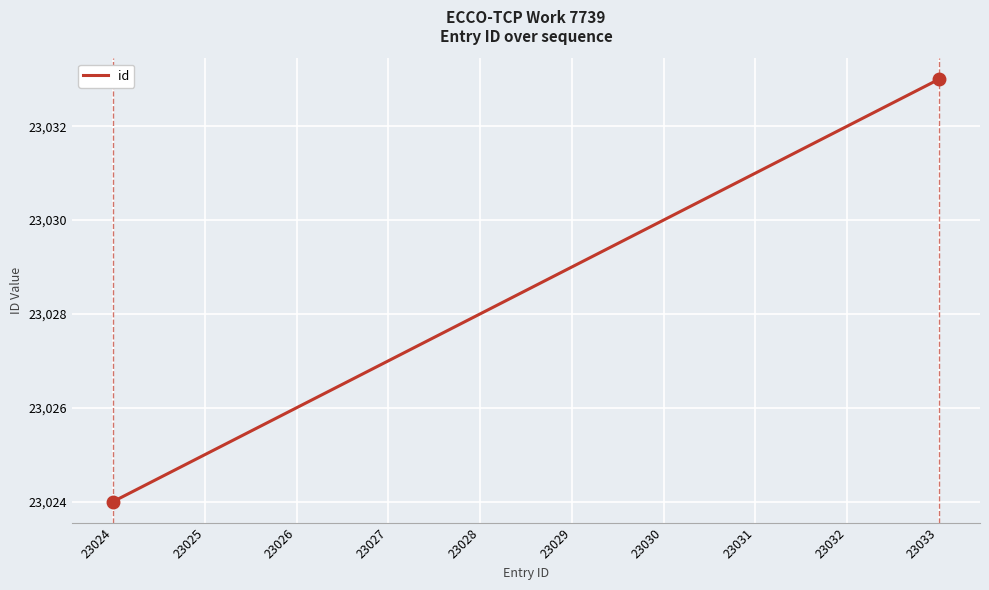

What is the difference between the second highest and minimum values?

8